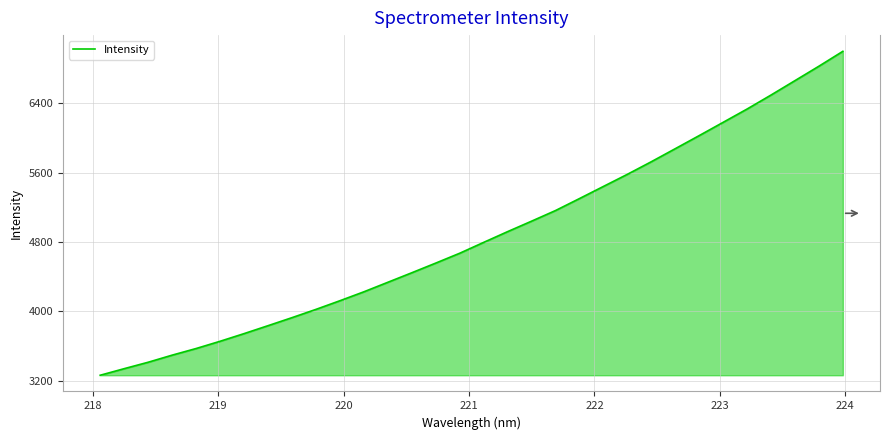

What is the maximum value shown in the chart?

6999.9